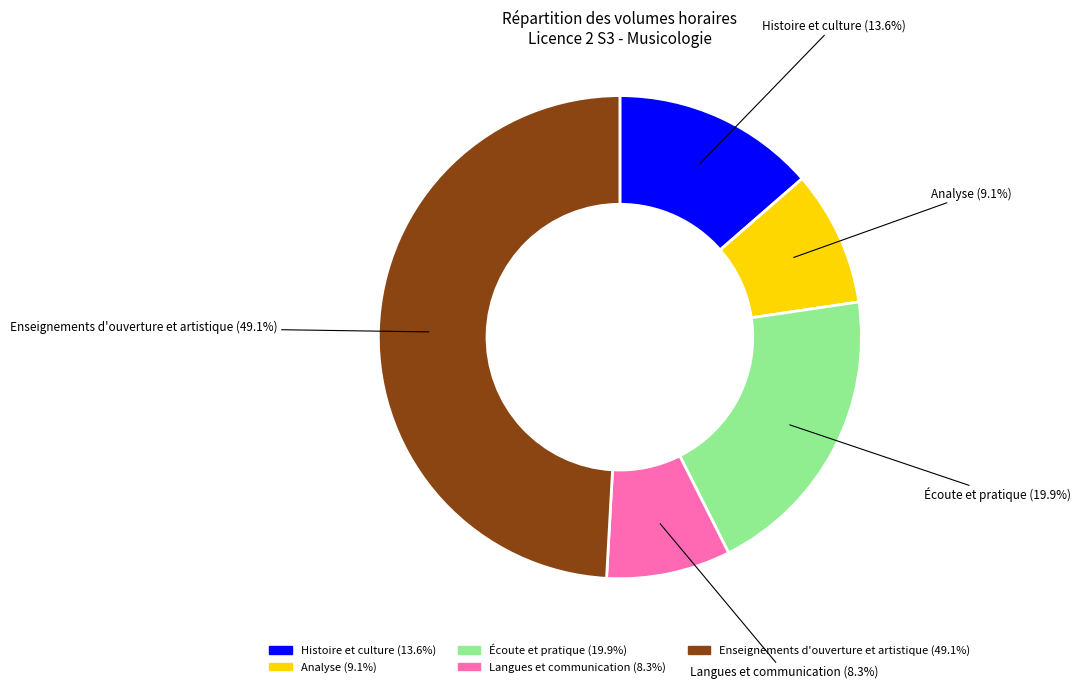

Does any single category account for the majority?

No